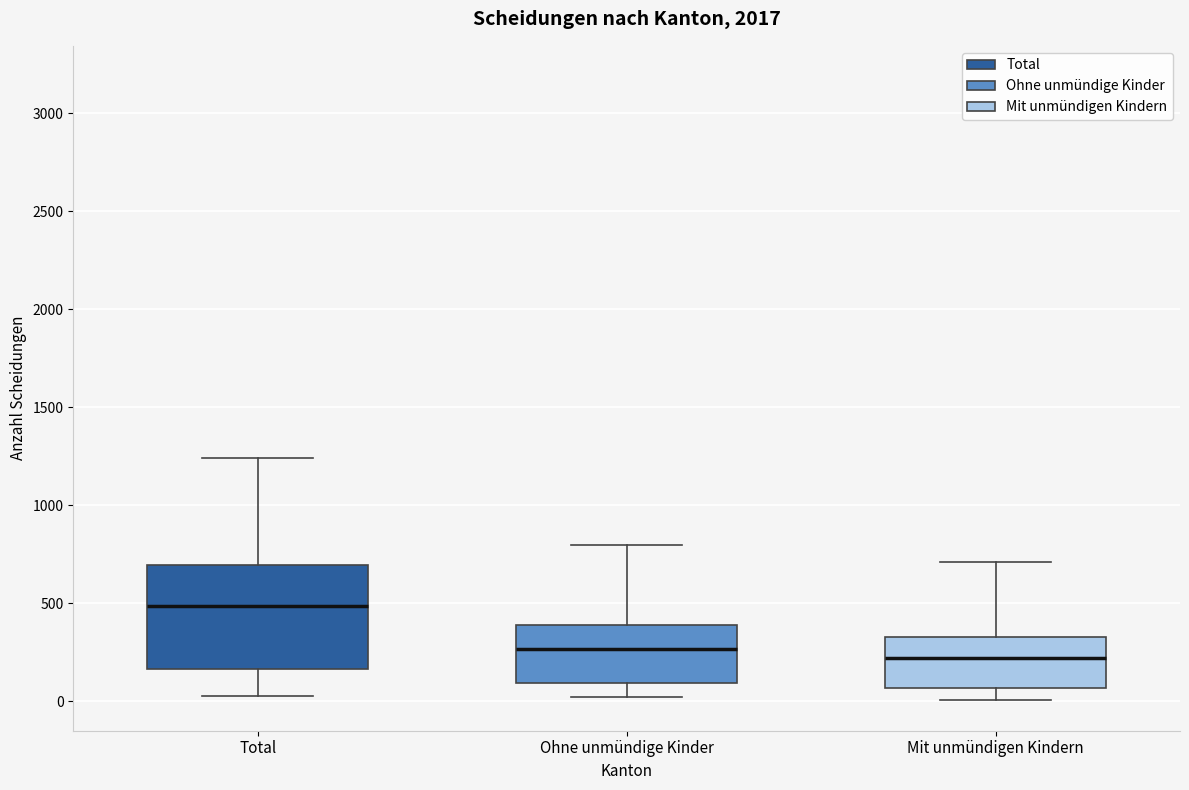

Reading left to right, read every box against the y-axis: the position of its median line, the range the box covers, and the ends of its whiskers. The values are not printed on the chart, so give them approximately, as read against the axis.

Total: median 500, box 150 to 700, whiskers 50 to 1250
Ohne unmündige Kinder: median 250, box 100 to 400, whiskers 0 to 800
Mit unmündigen Kindern: median 200, box 50 to 350, whiskers 0 to 700